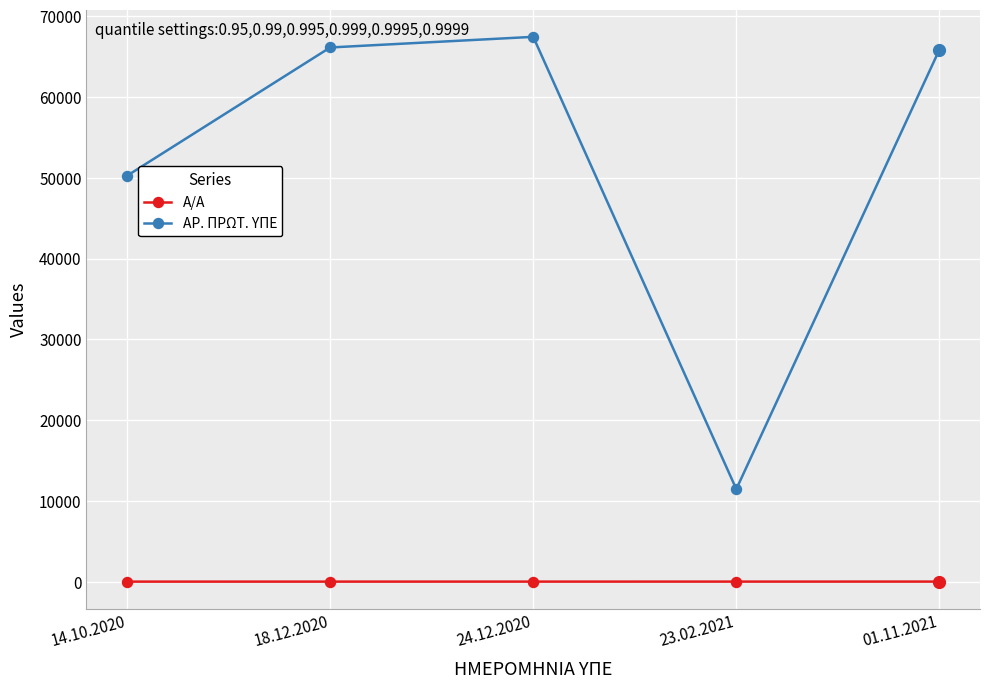

How many values in the ΑΡ. ΠΡΩΤ. ΥΠΕ series are below 65850?

2